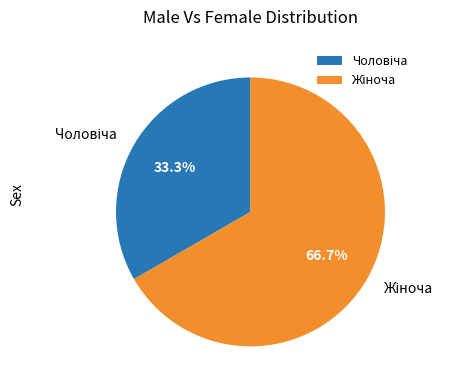

Is there any slice that represents more than half of the pie?

Yes